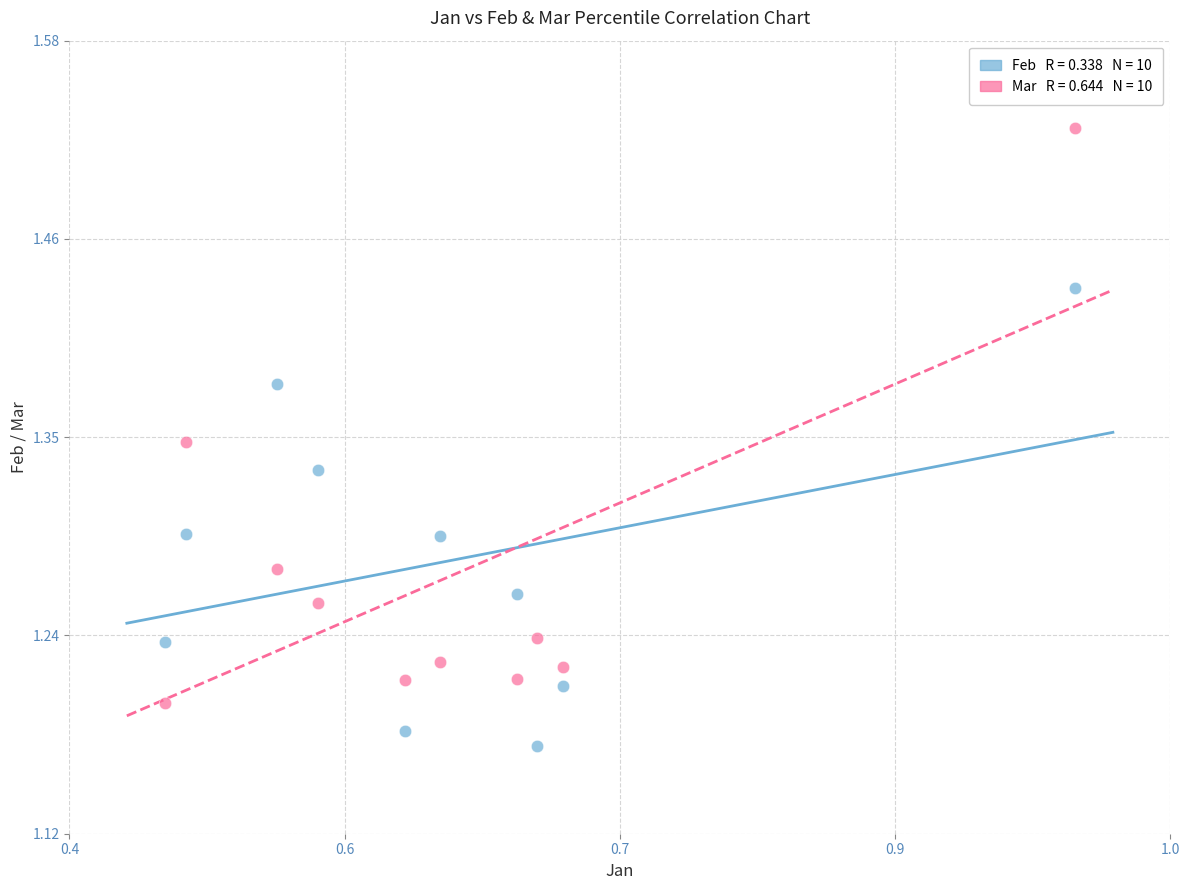

Across all data points, what is the range of Y values (max minus min)?

0.4